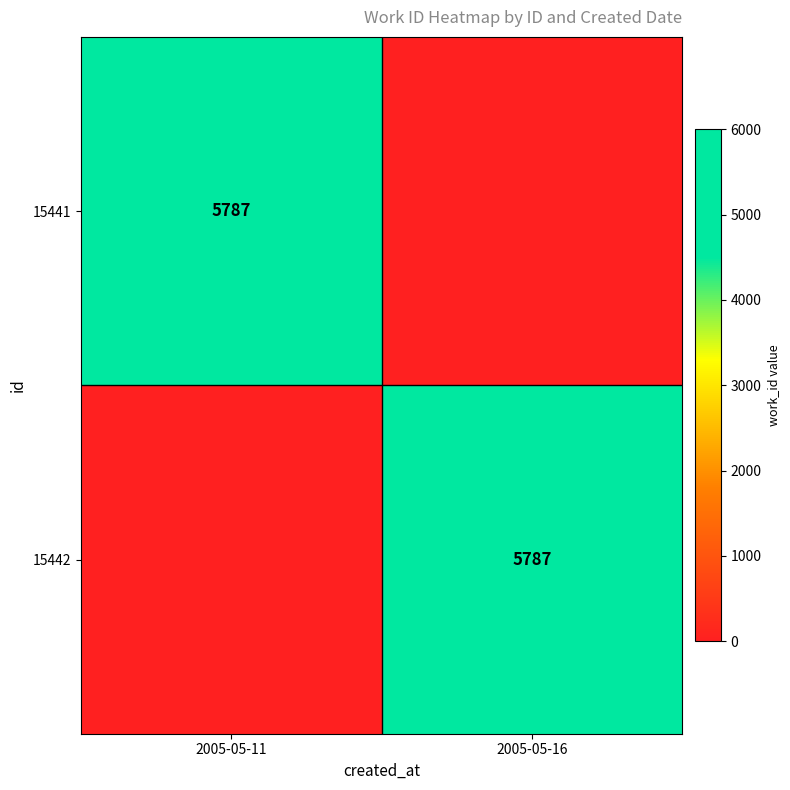

True or false: 15441 has a value of 5787 at 2005-05-11.

True